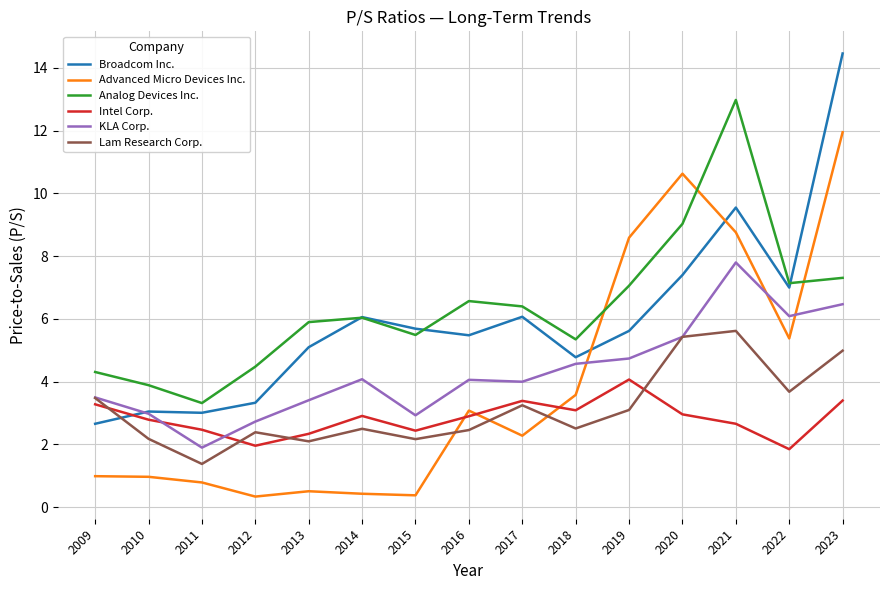

How many categories are shown in the chart?

15